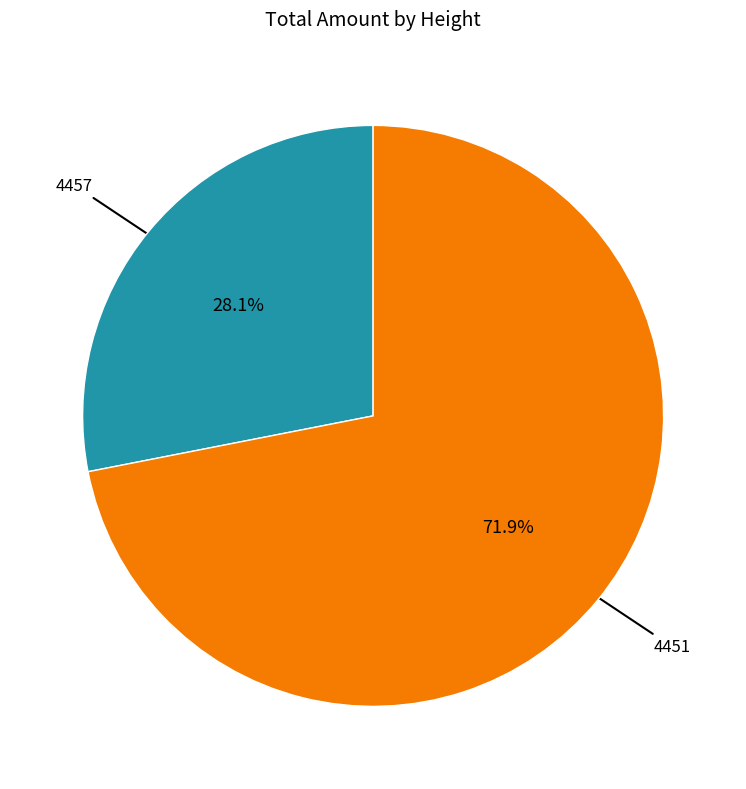

How many segments does this pie chart have?

2